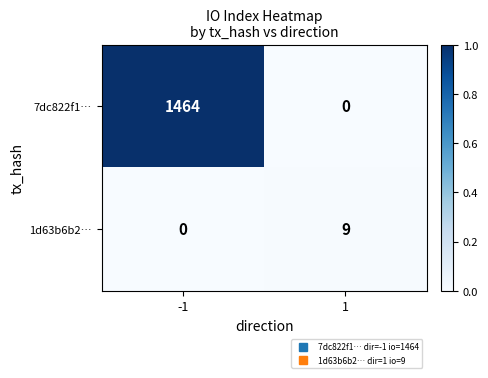

At which category is the sum across all series the highest?

-1